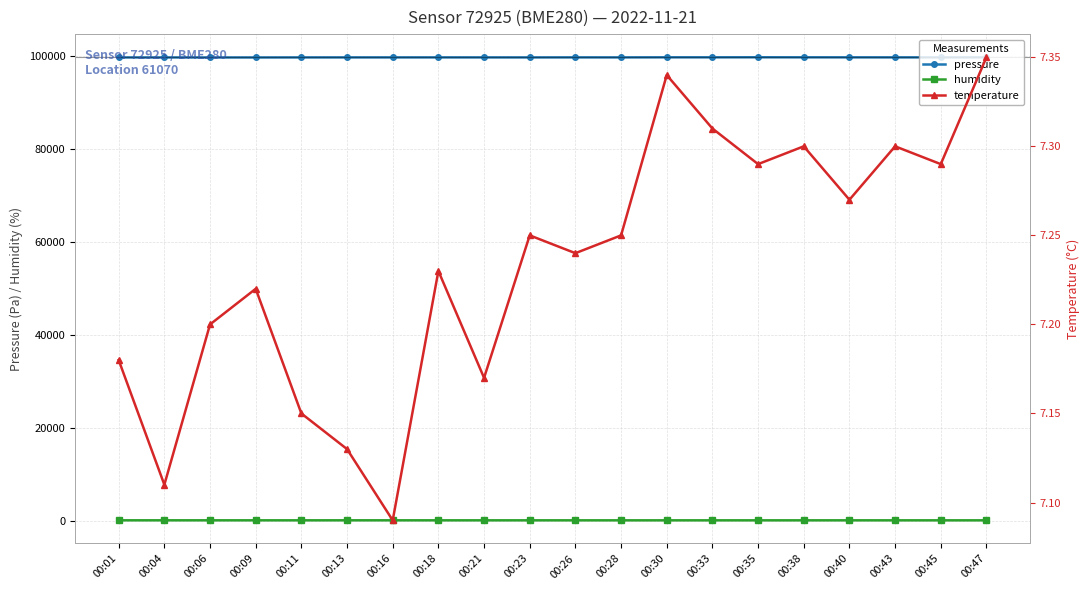

Is the value of humidity at 00:30 greater than the value of pressure at 00:11?

No